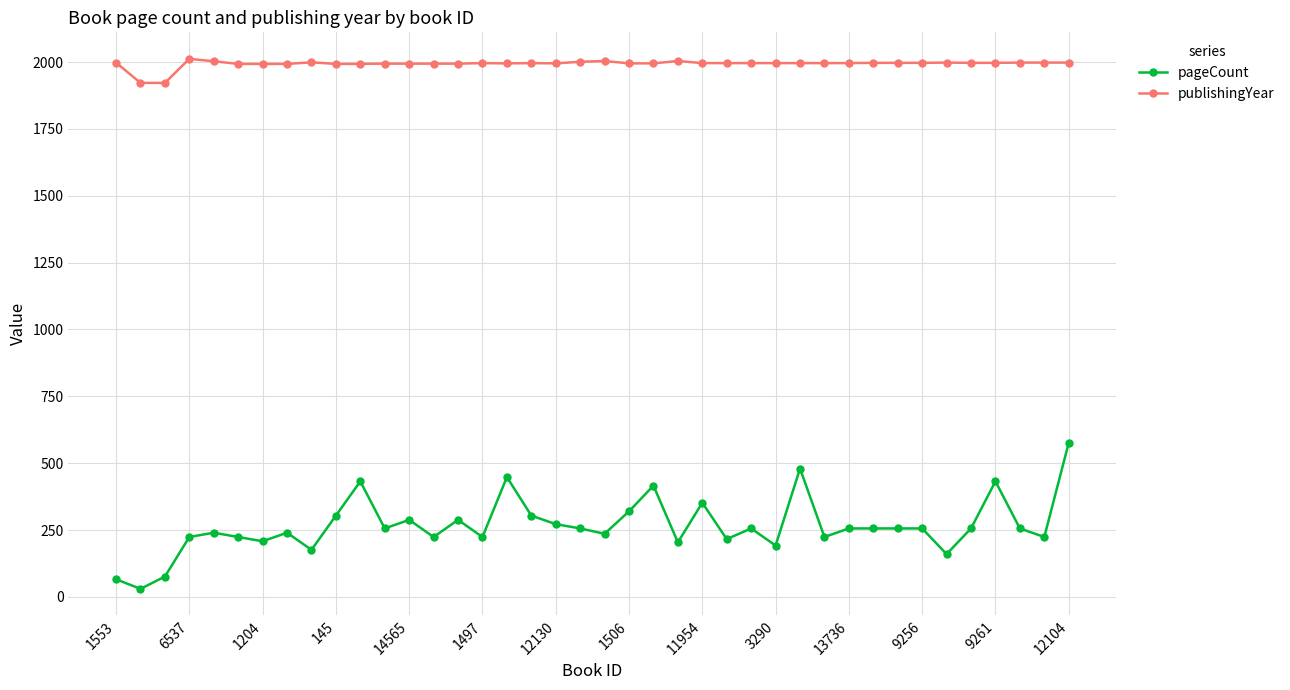

True or false: publishingYear and pageCount intersect in this chart.

False